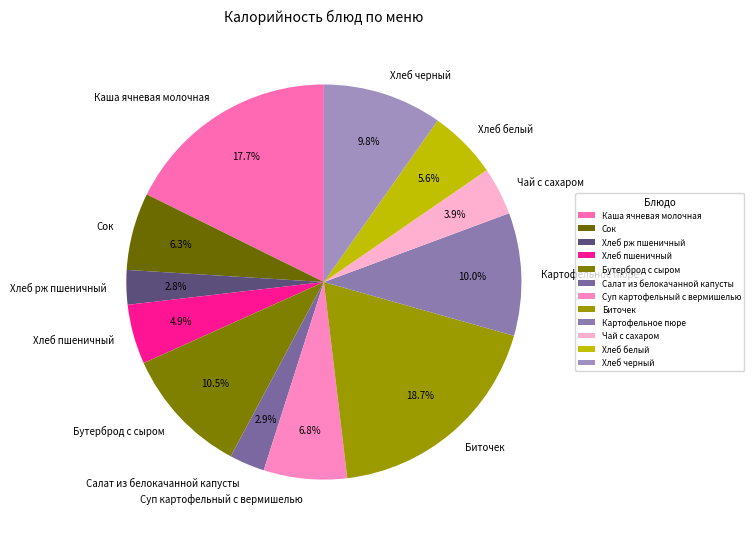

What percentage is the Картофельное пюре slice, to the nearest percent?

10%